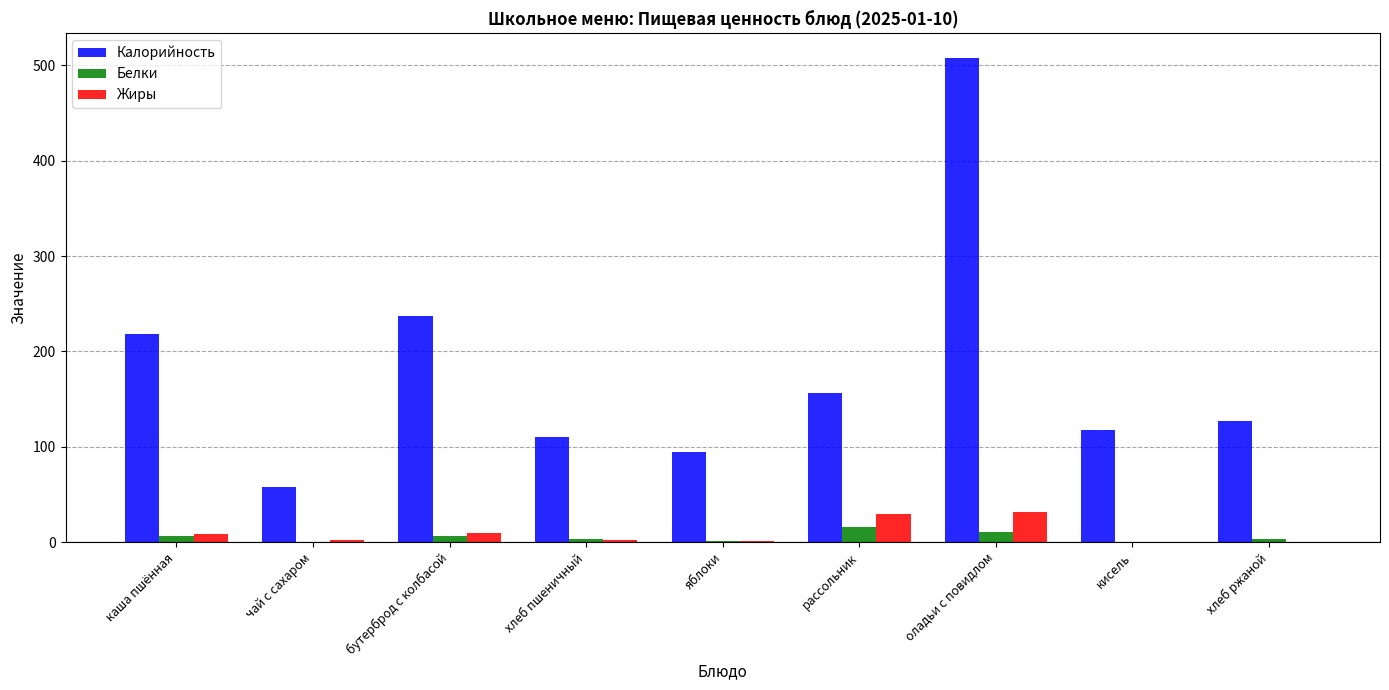

Which series changed the most between бутерброд с колбасой and хлеб пшеничный?

Калорийность